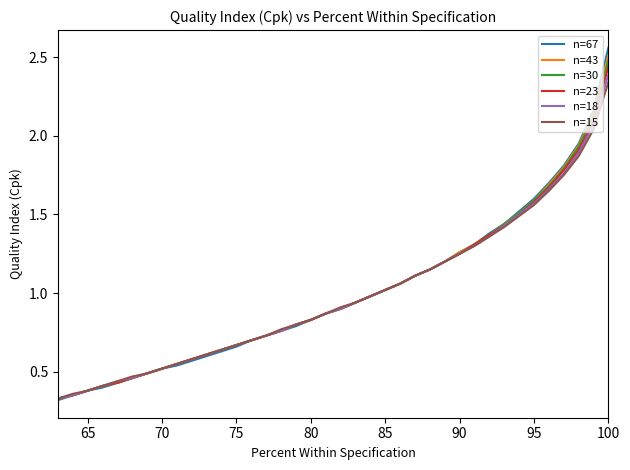

What is the difference between the second highest and minimum values in the n=23 series?

1.8